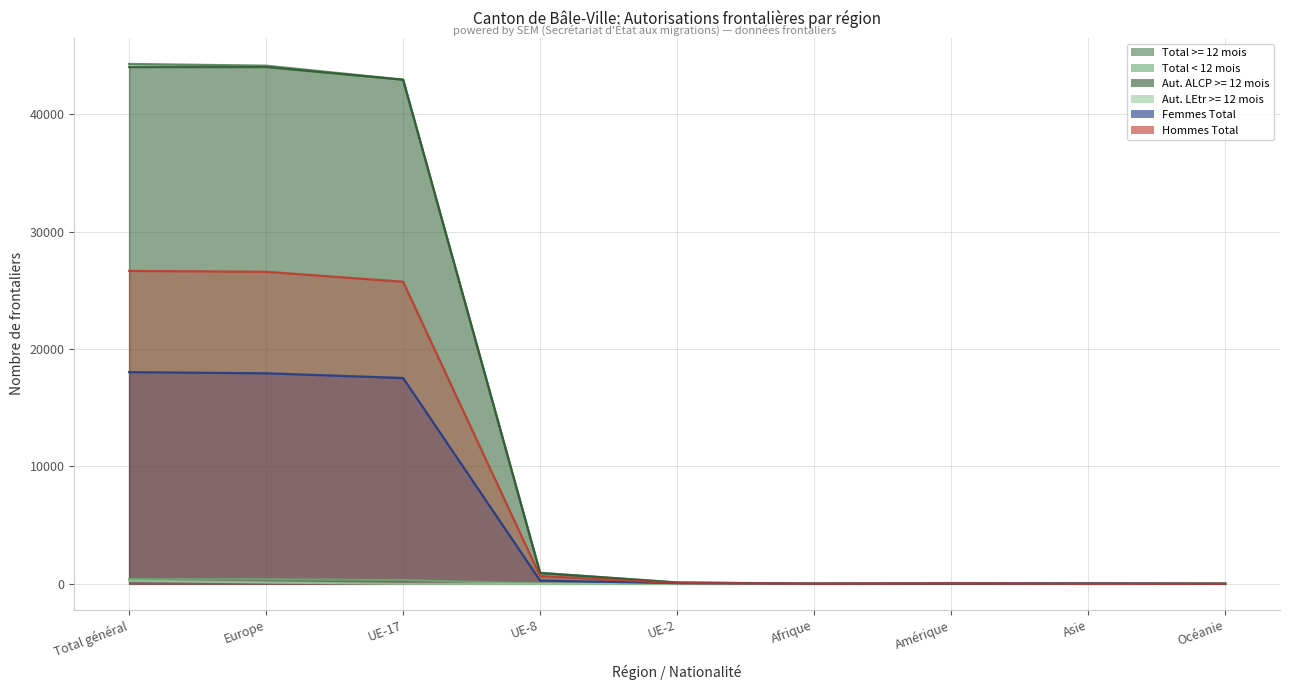

What is the label of the 3rd point from the left?

UE-17